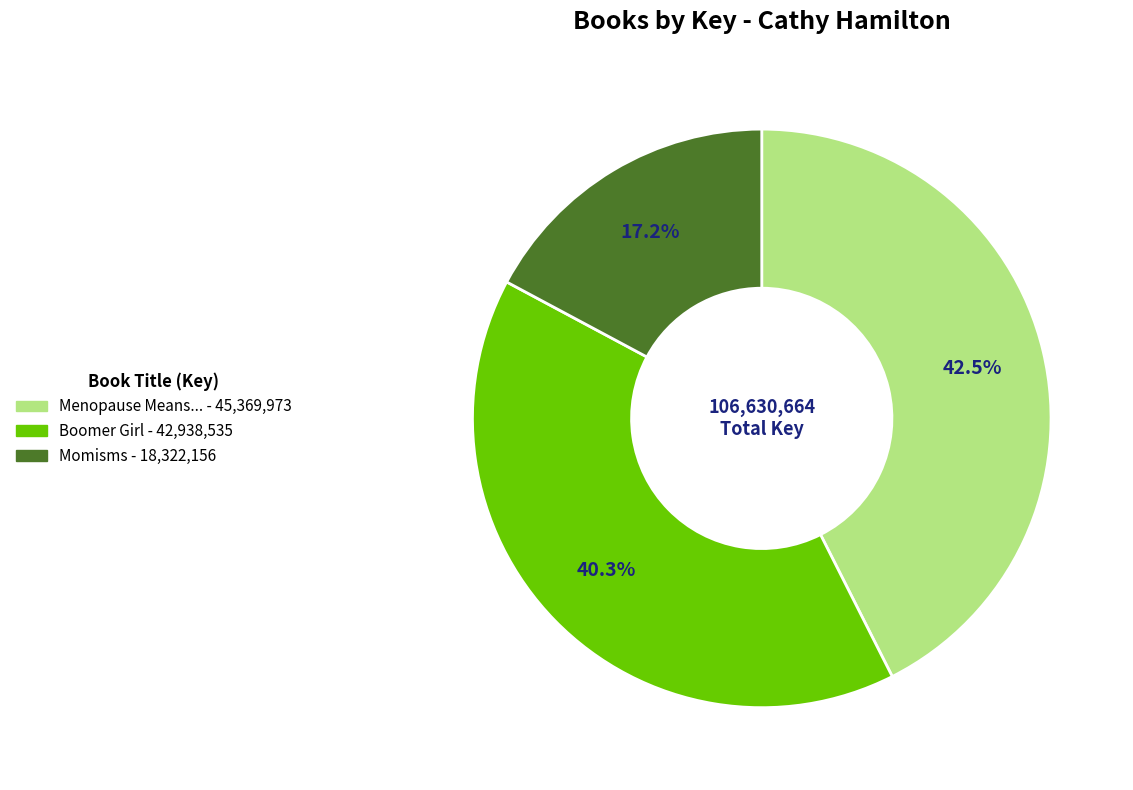

What percentage is the Momisms slice, to the nearest percent?

17%